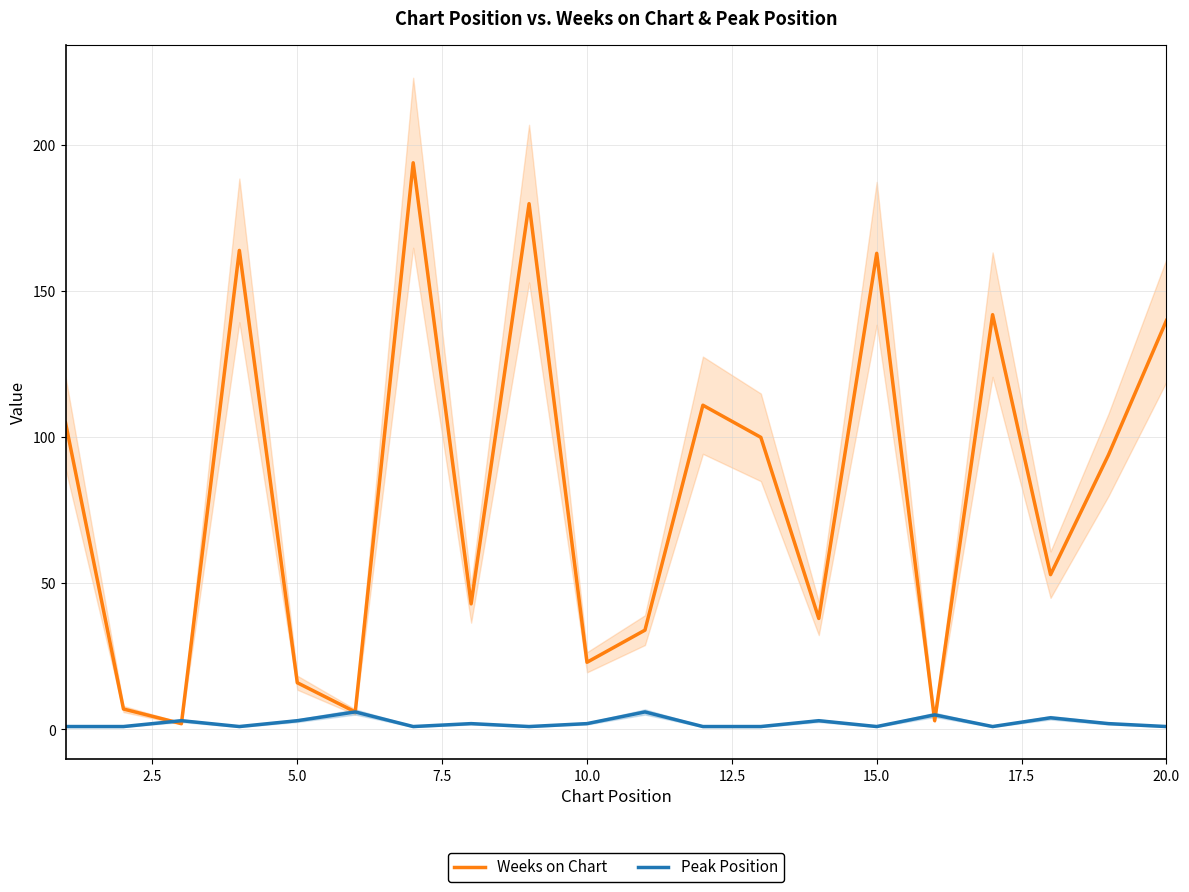

Rank the series by their maximum value, from highest to lowest.

Weeks on Chart, Peak Position